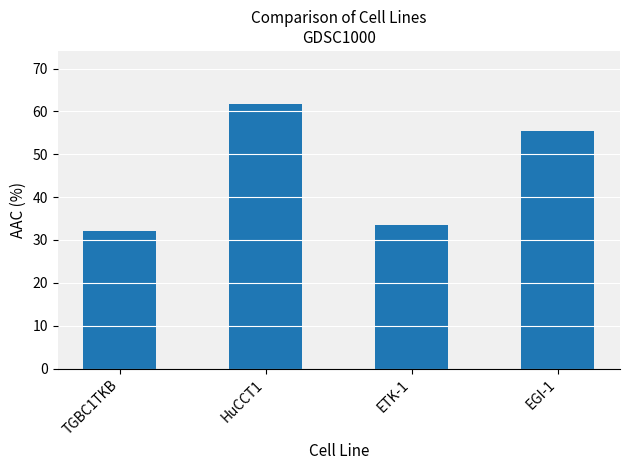

Where is the data nearest to the value 46?

EGI-1